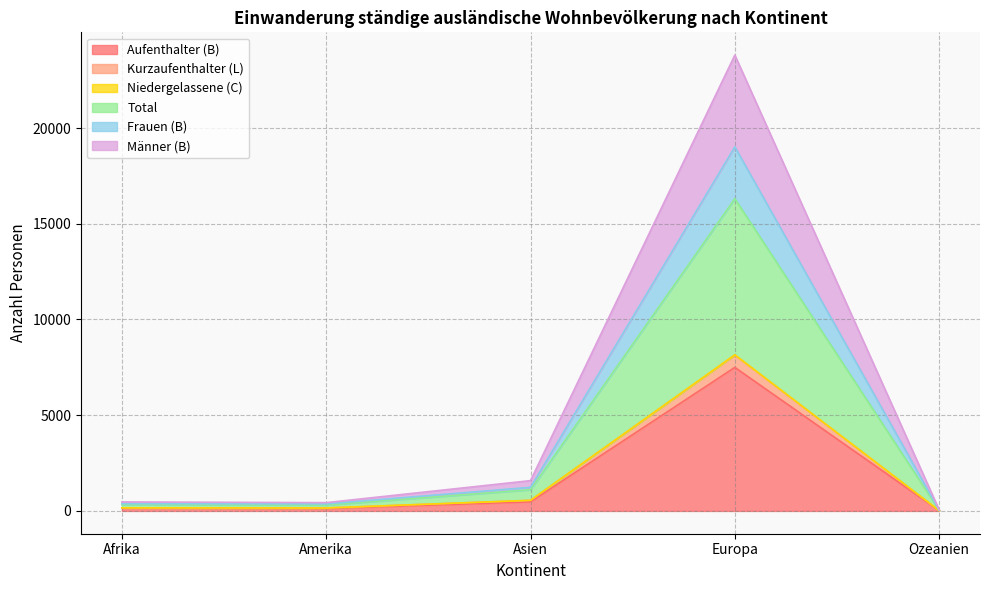

Which category has the highest value in the Frauen (B) series?

Europa